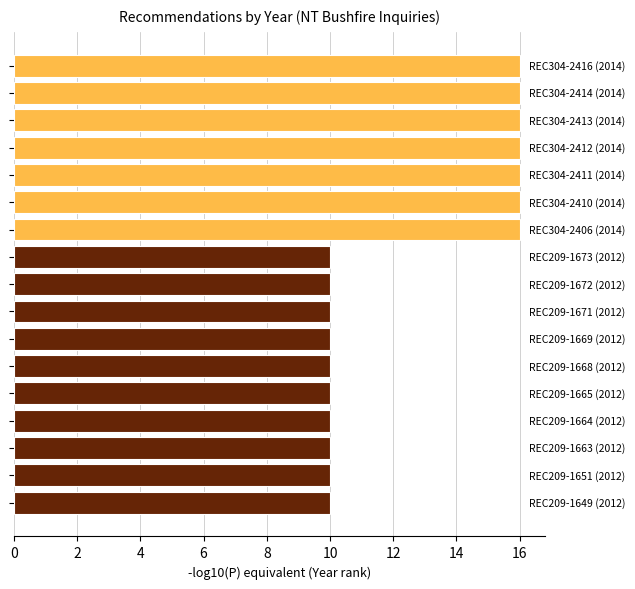

Reading top to bottom, extract all data points from this chart.

16	16	16	16	16	16	16	10	10	10	10	10	10	10	10	10	10